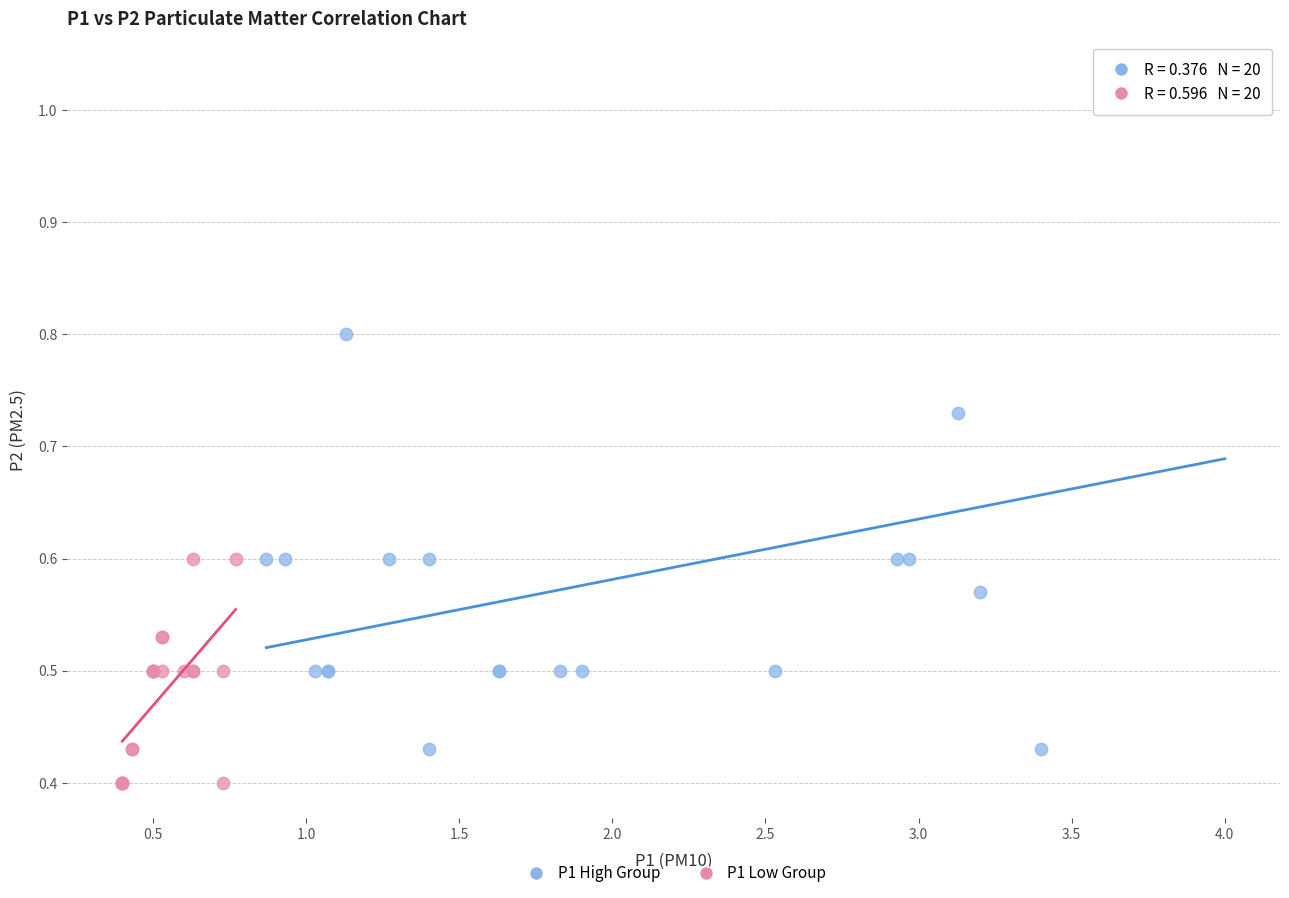

Which series has the widest spread of Y values?

P1 High Group